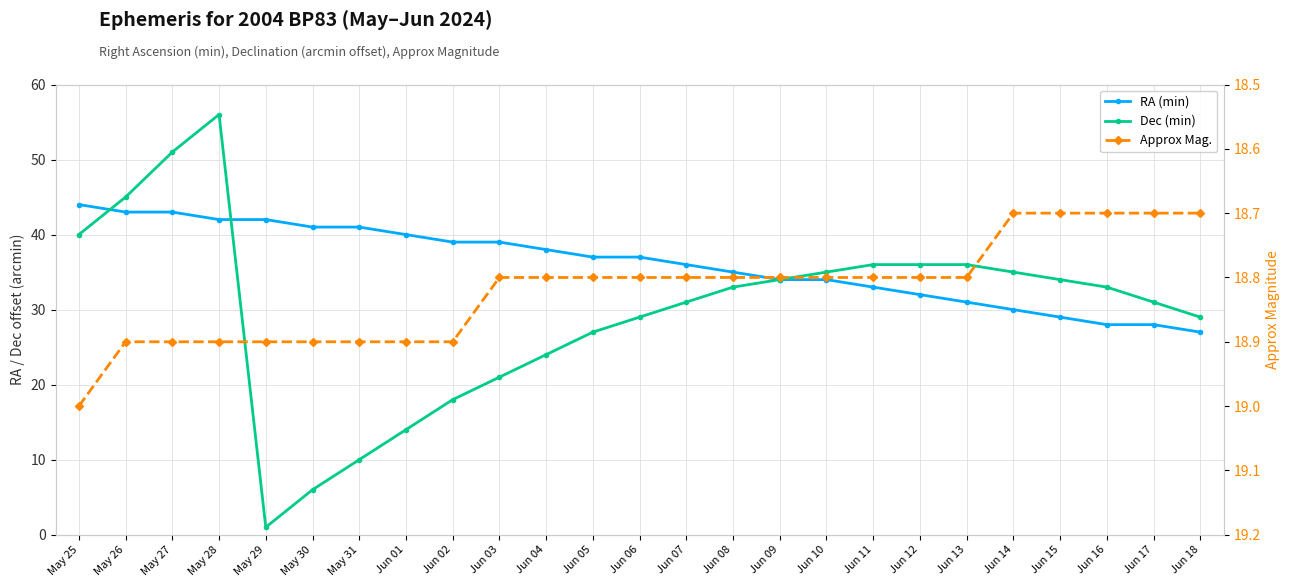

What is the sum of the Approx Mag. values at Jun 07 and Jun 08?

37.6